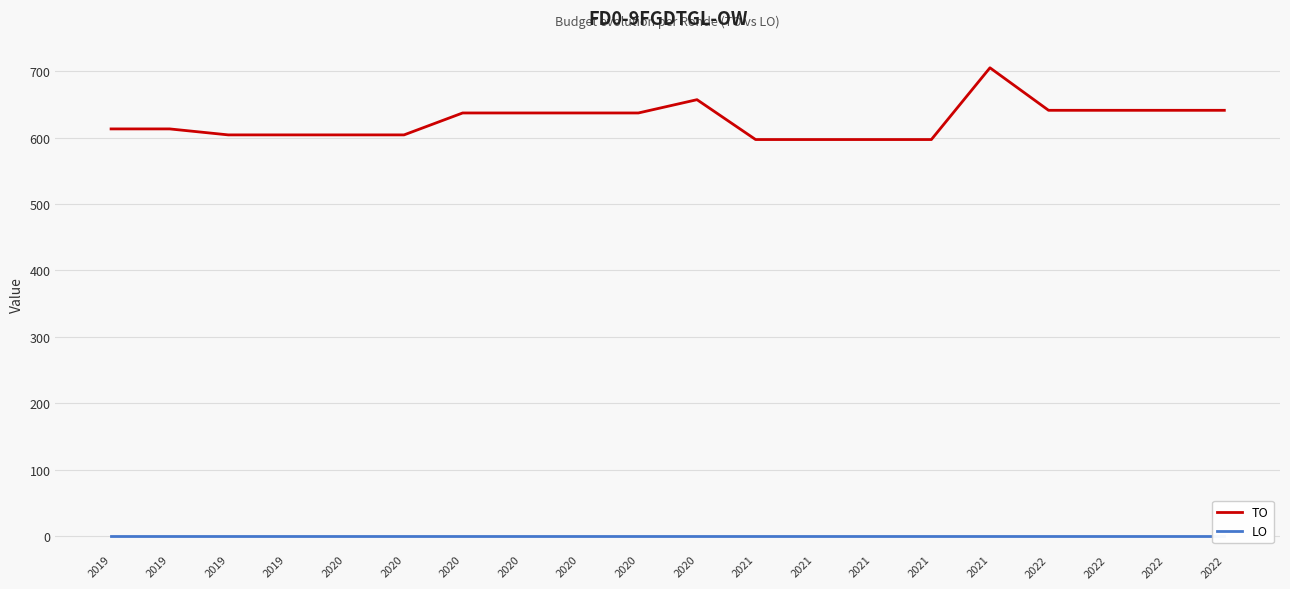

What is the value of the TO point at the 5th from the left?

604